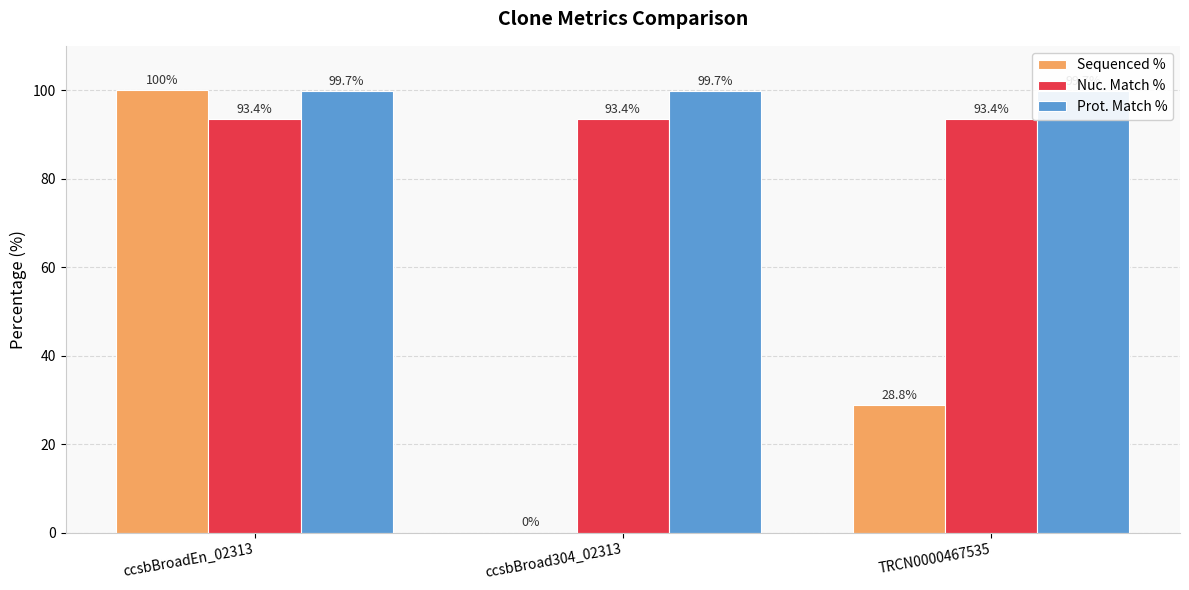

True or false: Nuc. Match % has a value of 93.4 at ccsbBroad304_02313.

True